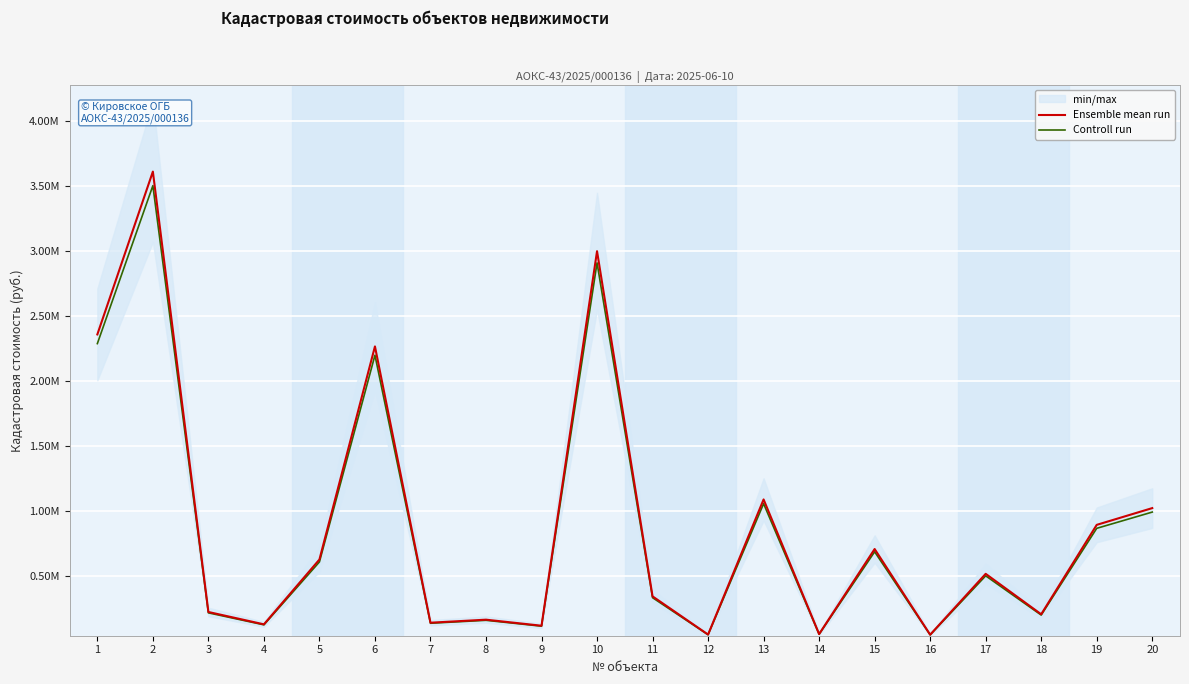

Which series has the largest total across all categories?

Ensemble mean run